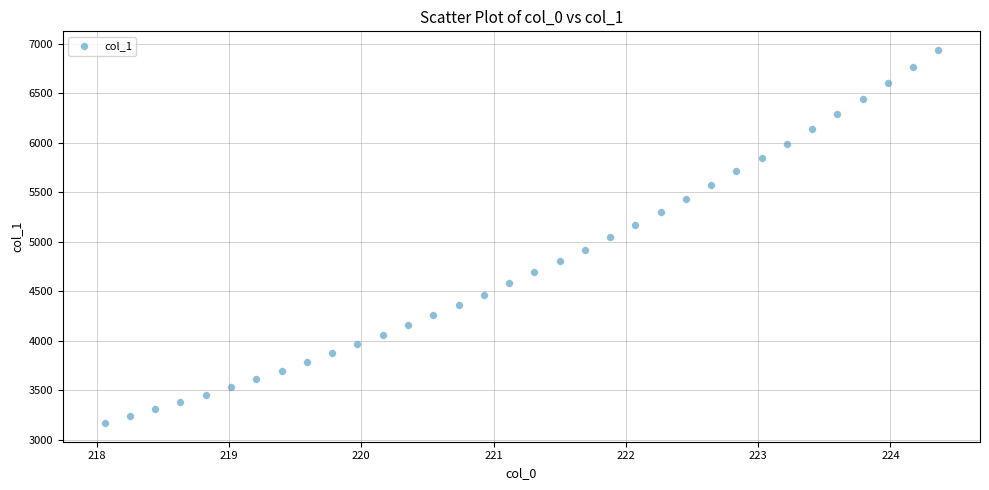

What is the range of X values (max minus min)?

6.3